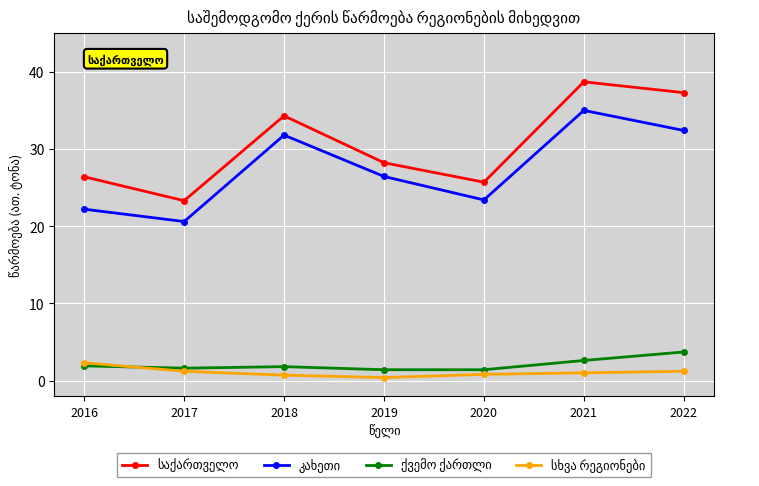

What is the minimum value shown in the chart?

0.4